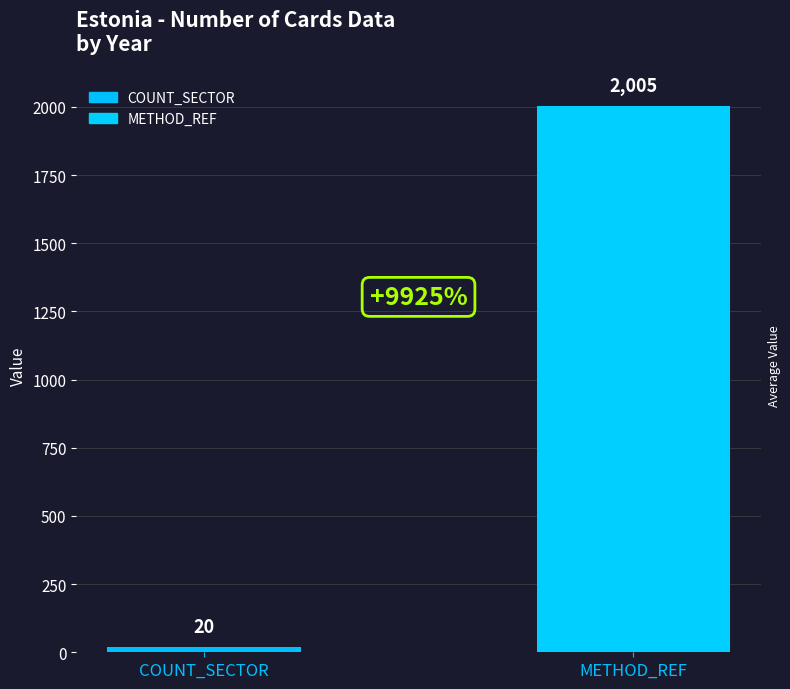

What is the smallest value displayed?

20